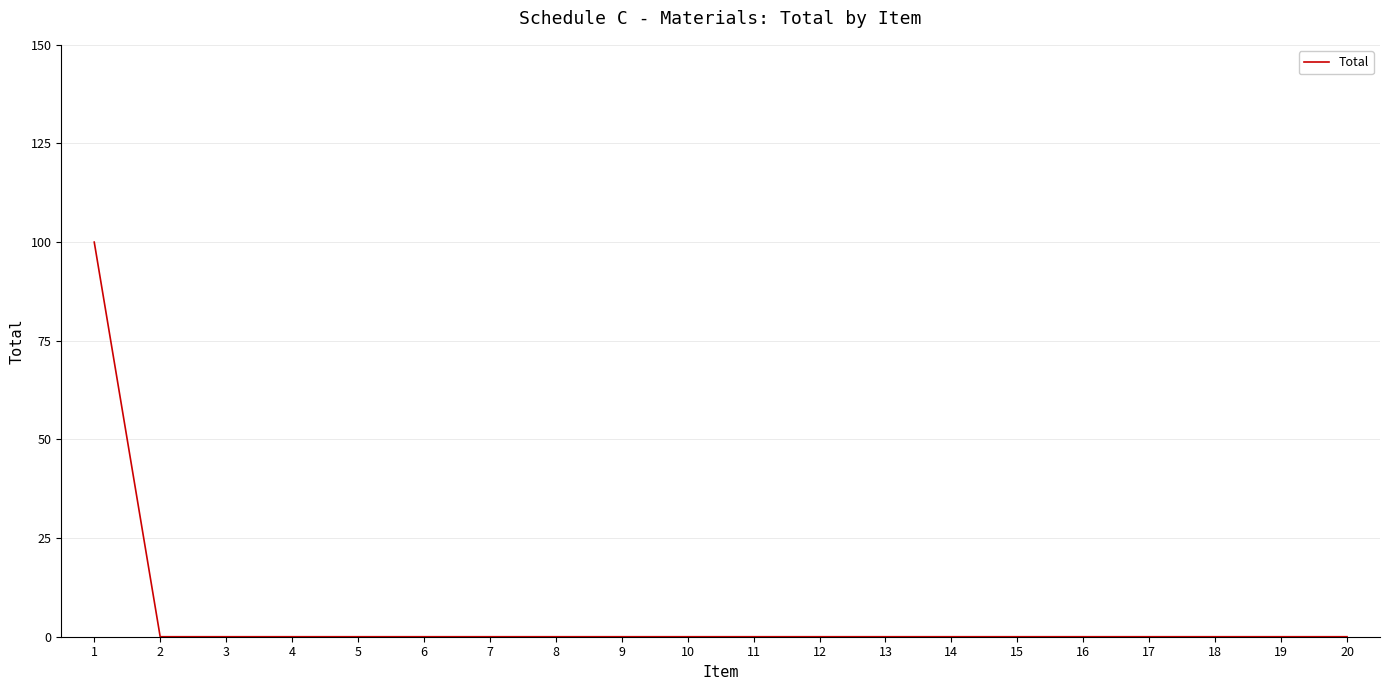

Reading left to right, list all the values displayed in this chart.

100	0	0	0	0	0	0	0	0	0	0	0	0	0	0	0	0	0	0	0